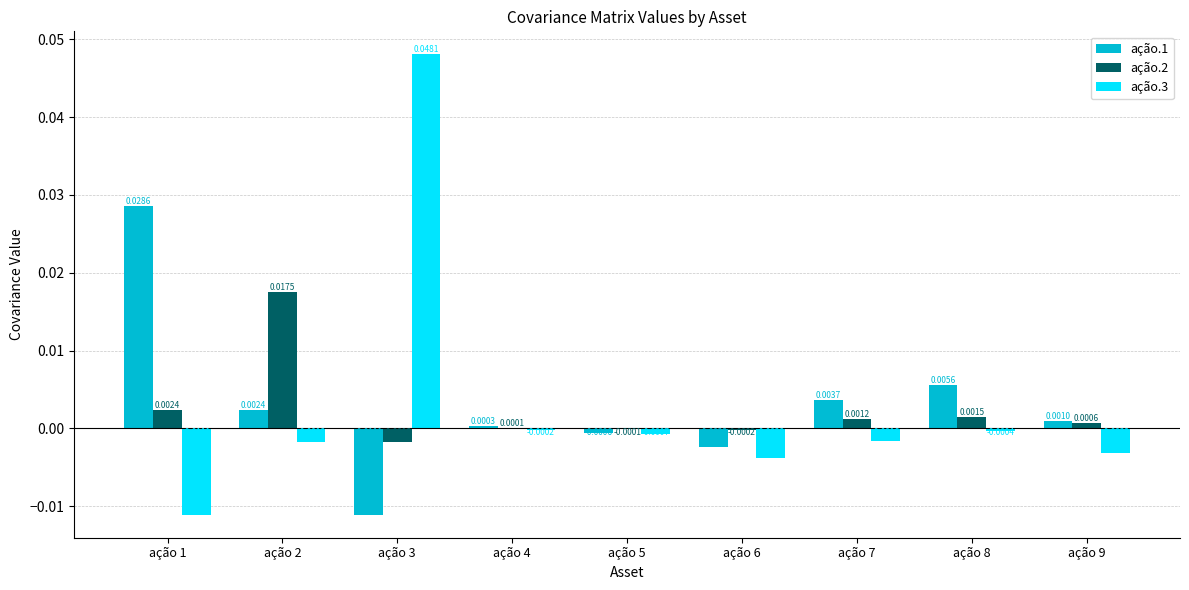

Is the value of ação.3 at ação 1 greater than the value of ação.2 at ação 2?

No